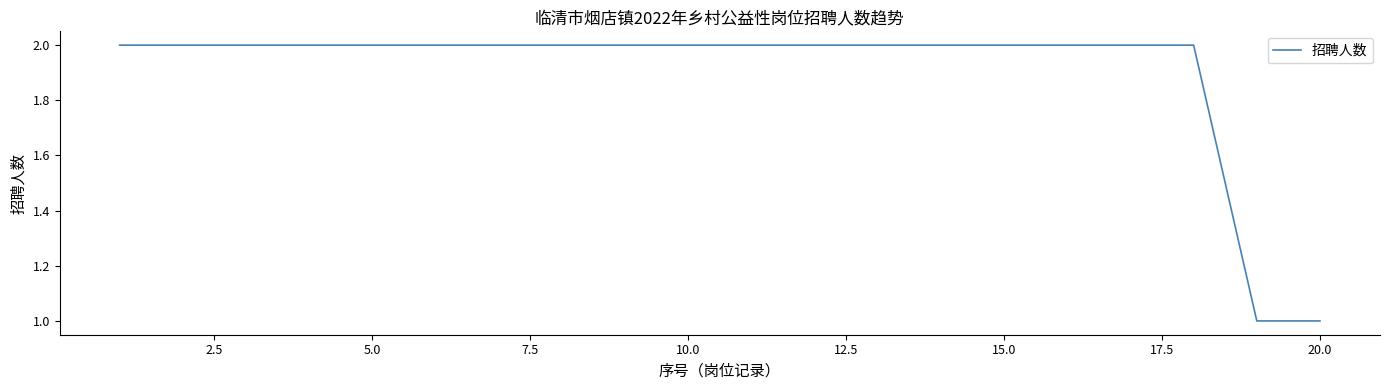

Does the chart display data point markers on the line(s)?

No